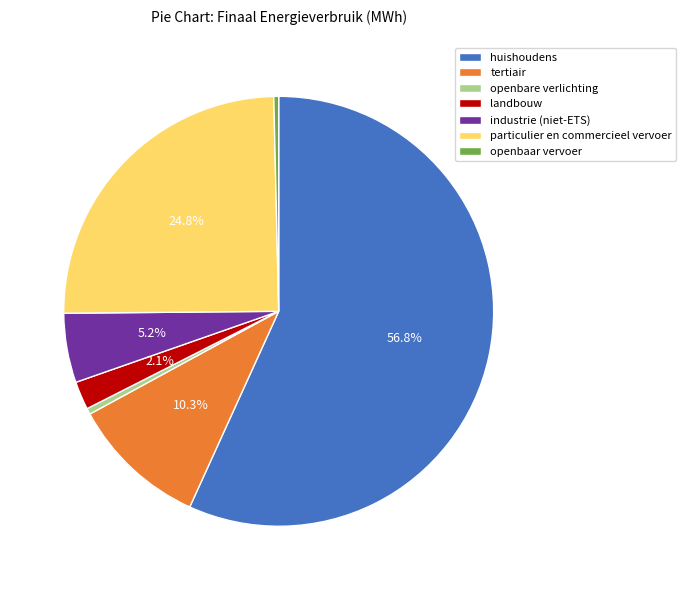

Approximately how many times larger is the value at particulier en commercieel vervoer compared to huishoudens?

0.4